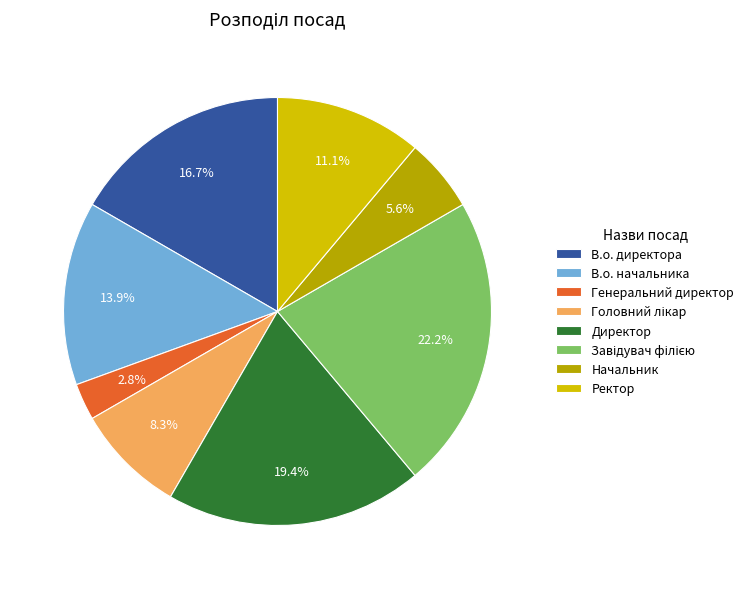

Approximately how many times larger is the value at Генеральний директор compared to Начальник?

0.5